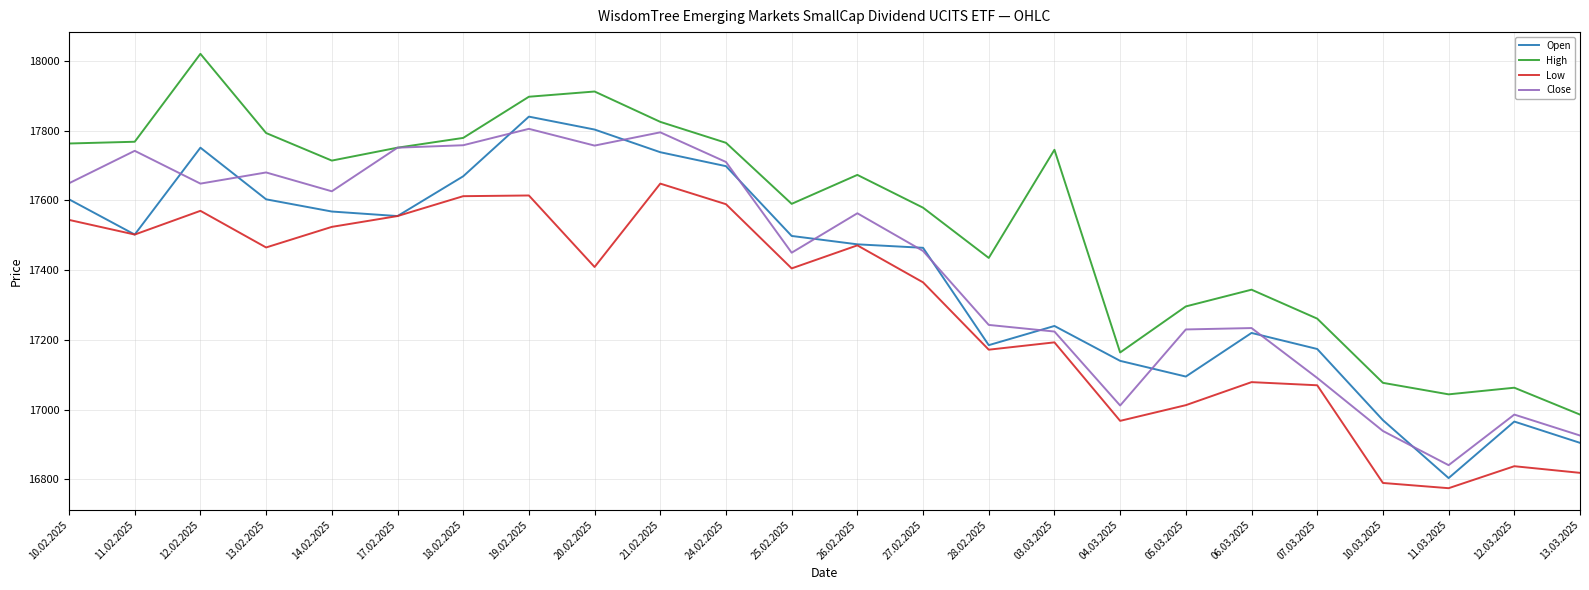

What is the sum of the Open values at 10.02.2025 and 27.02.2025?

35067